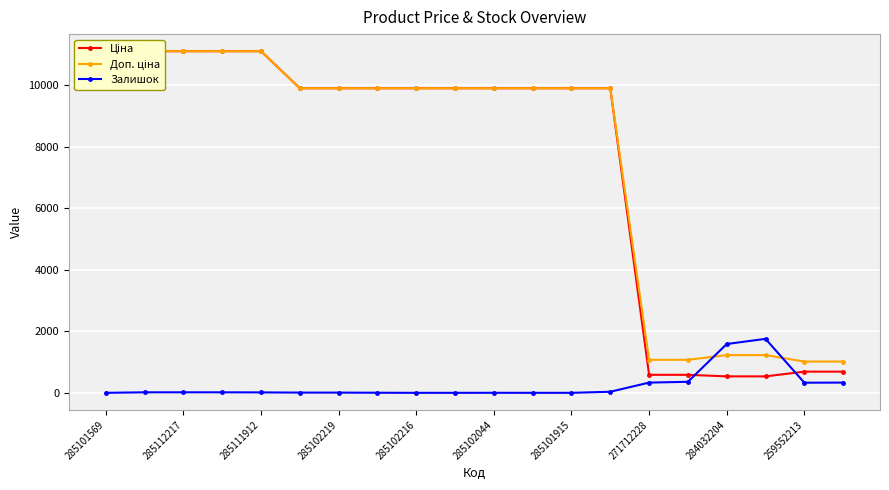

Rank the series by their maximum value, from lowest to highest.

Залишок, Ціна, Доп. ціна